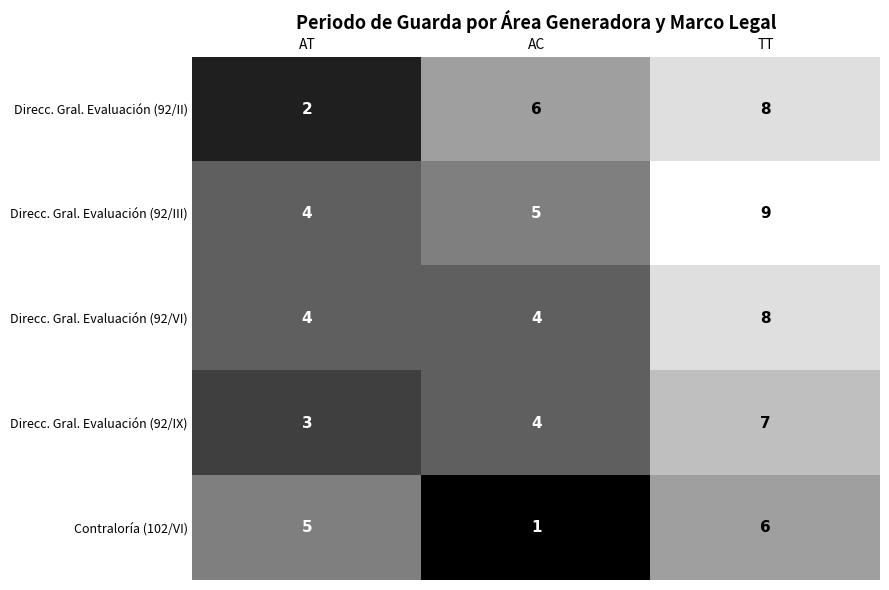

What is the sum of all Contraloría (102/VI) values?

12